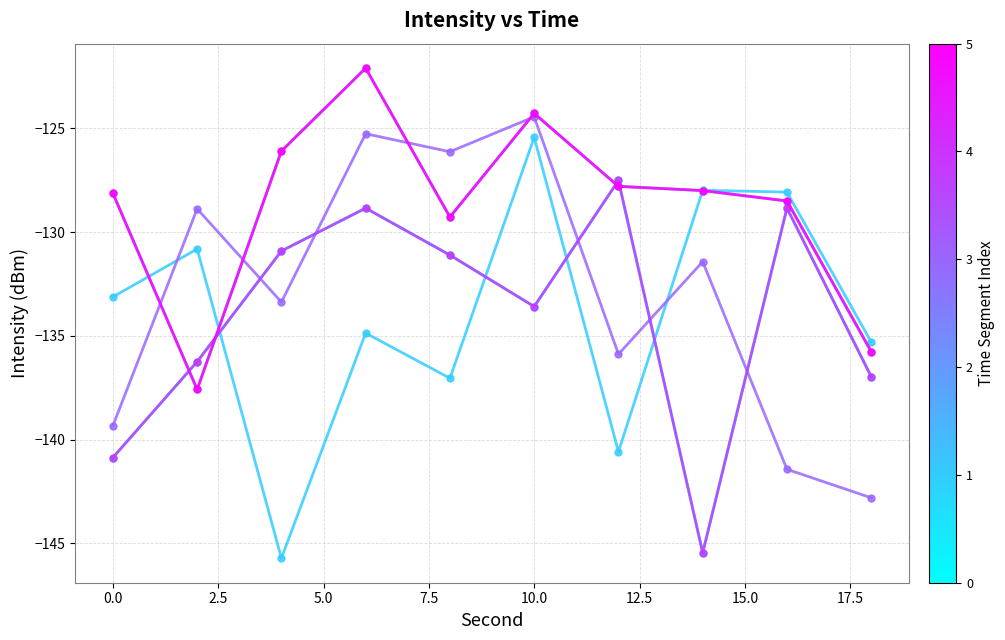

Does the chart have visible grid lines?

Yes